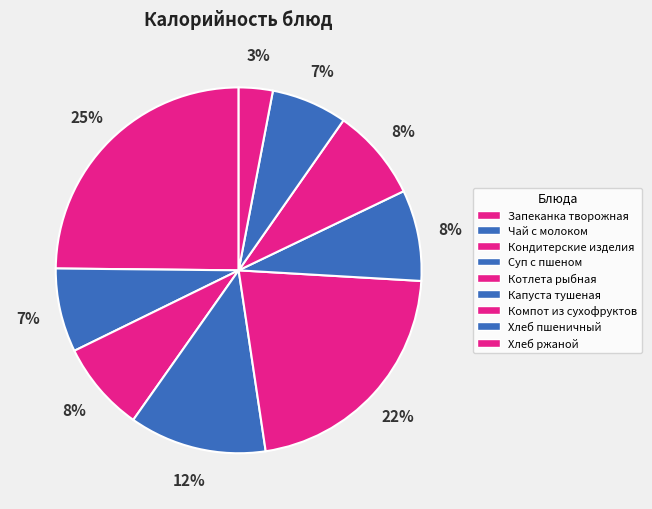

What percentage is NOT represented by Котлета рыбная?

78.3%